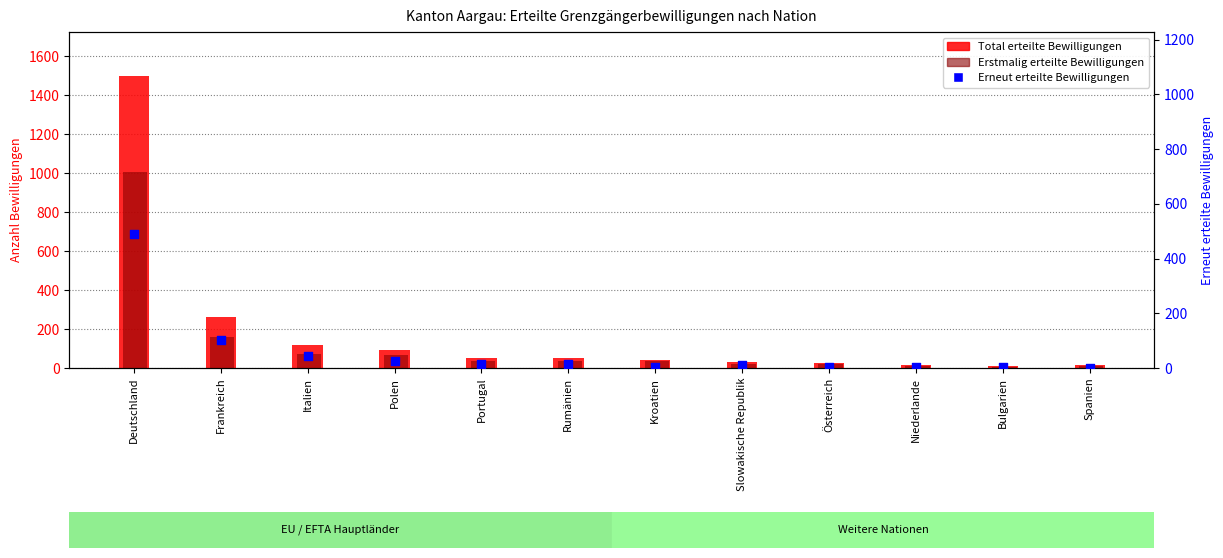

What is the total value across all series at Österreich?

54